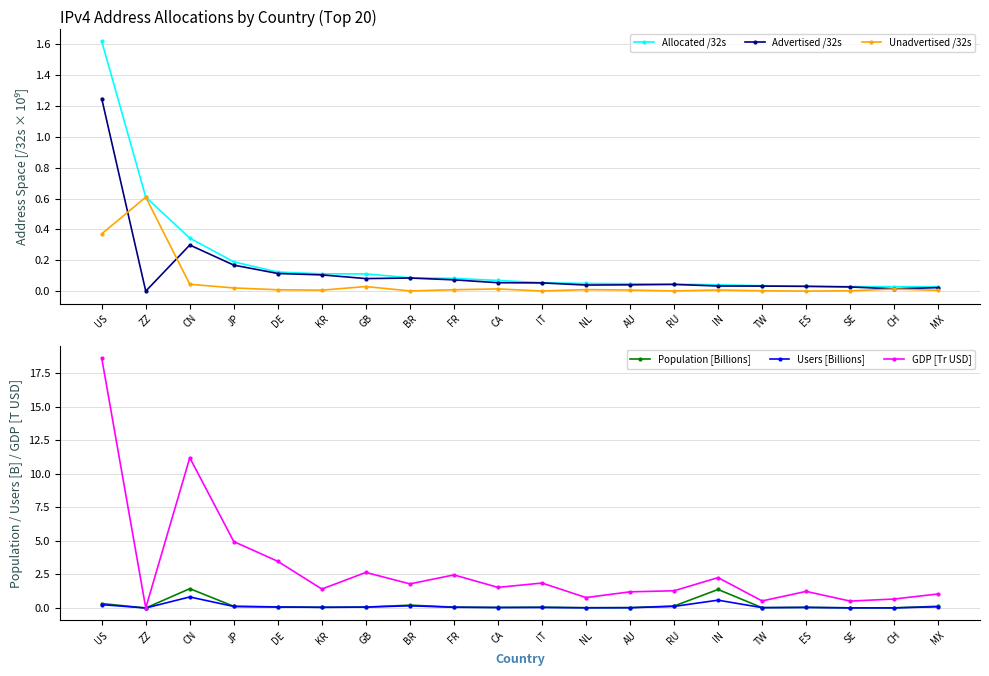

Which series changed the most between BR and CH?

GDP [Tr USD]